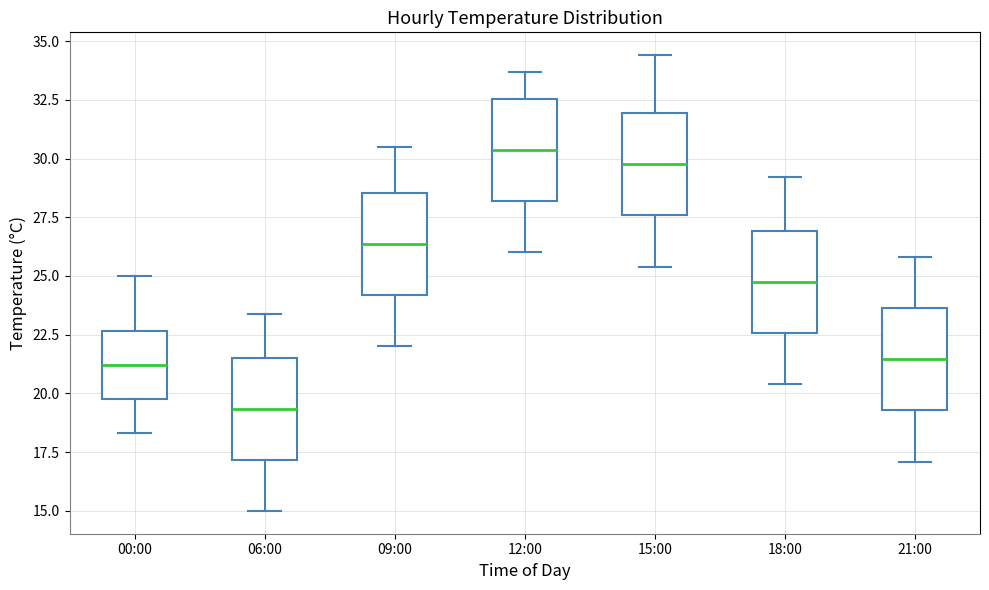

Which box has the lowest median line?

06:00